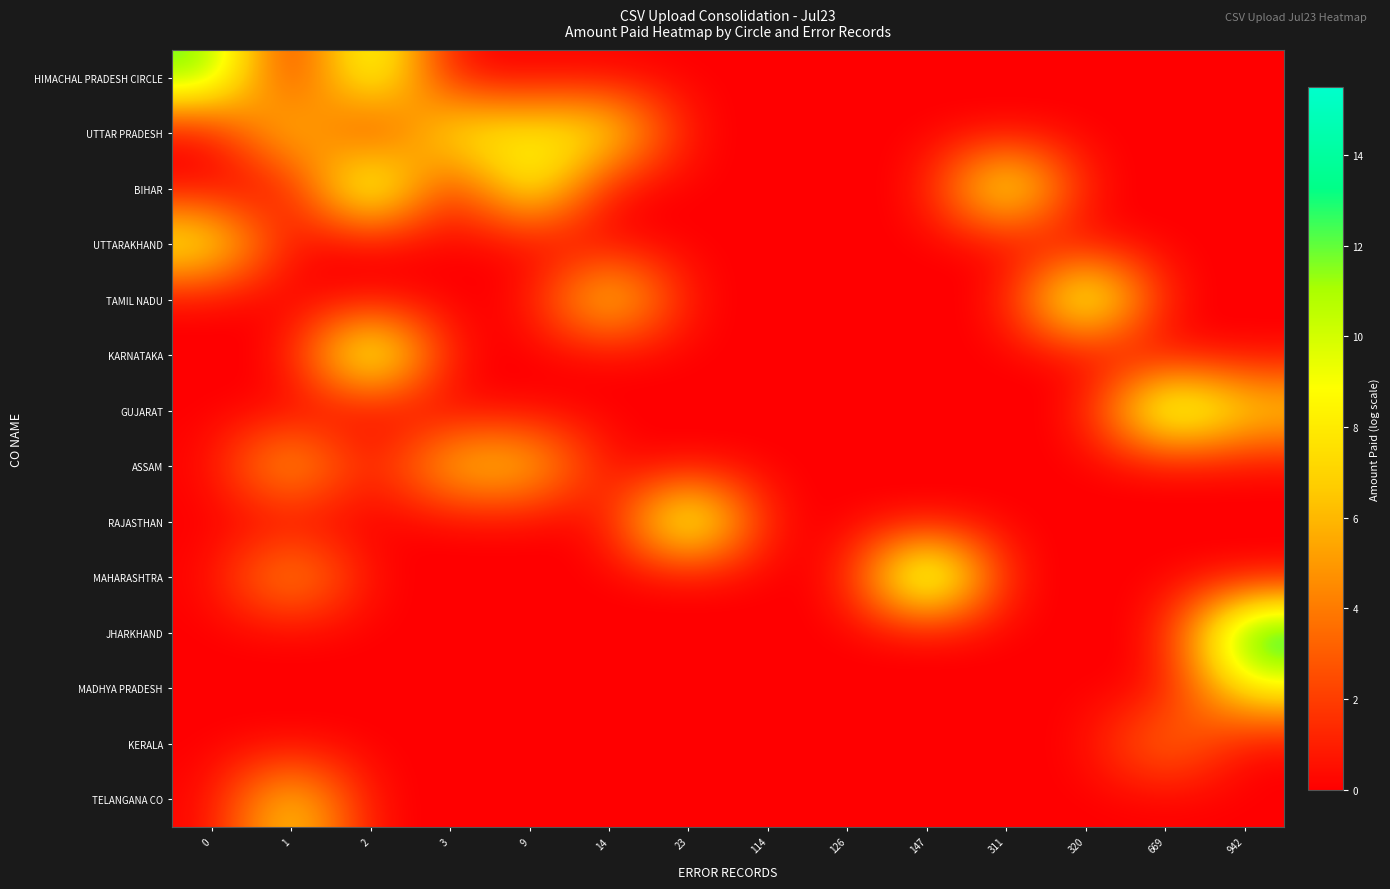

Which series changed the most between 23 and 320?

RAJASTHAN